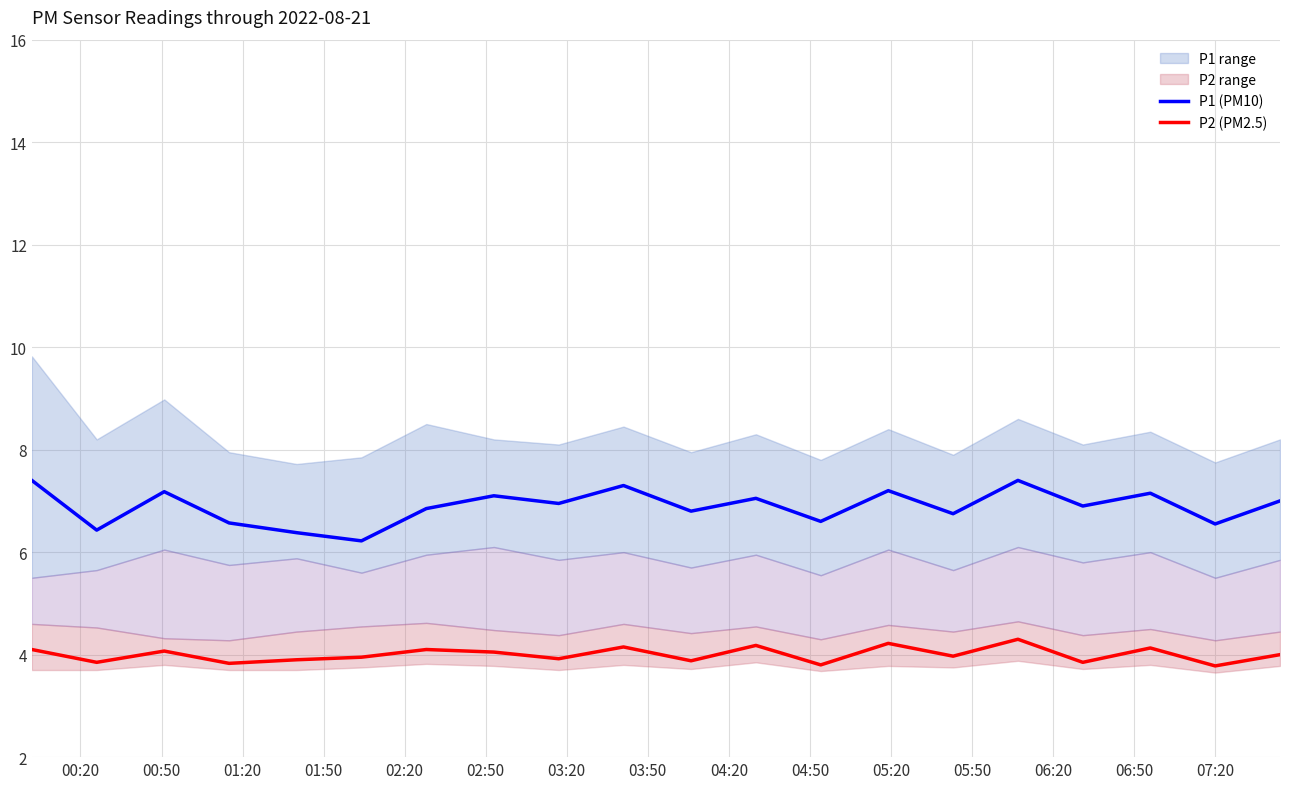

True or false: P2 (PM2.5) and P1 (PM10) cross at least once.

False